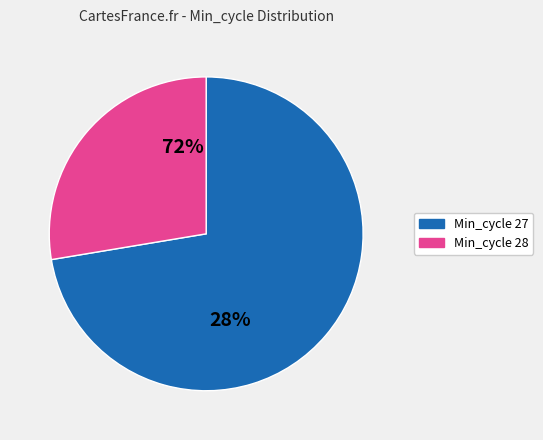

Is 28 the majority of the pie?

Yes